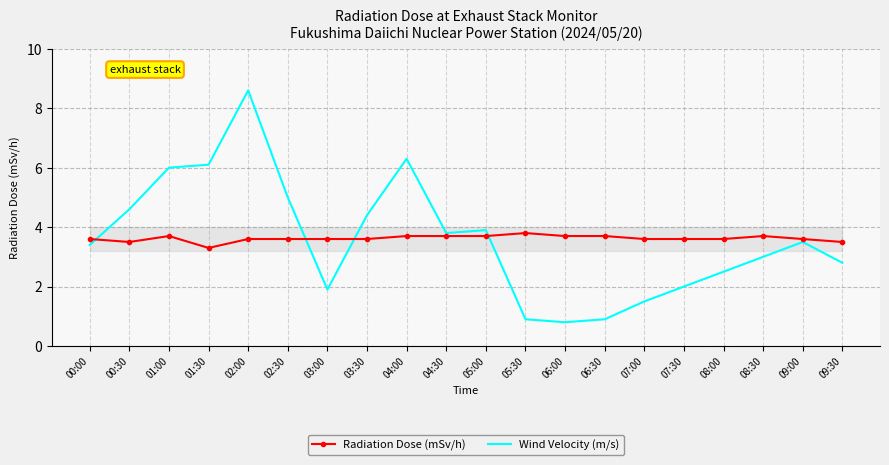

What position from the left is 08:00?

17